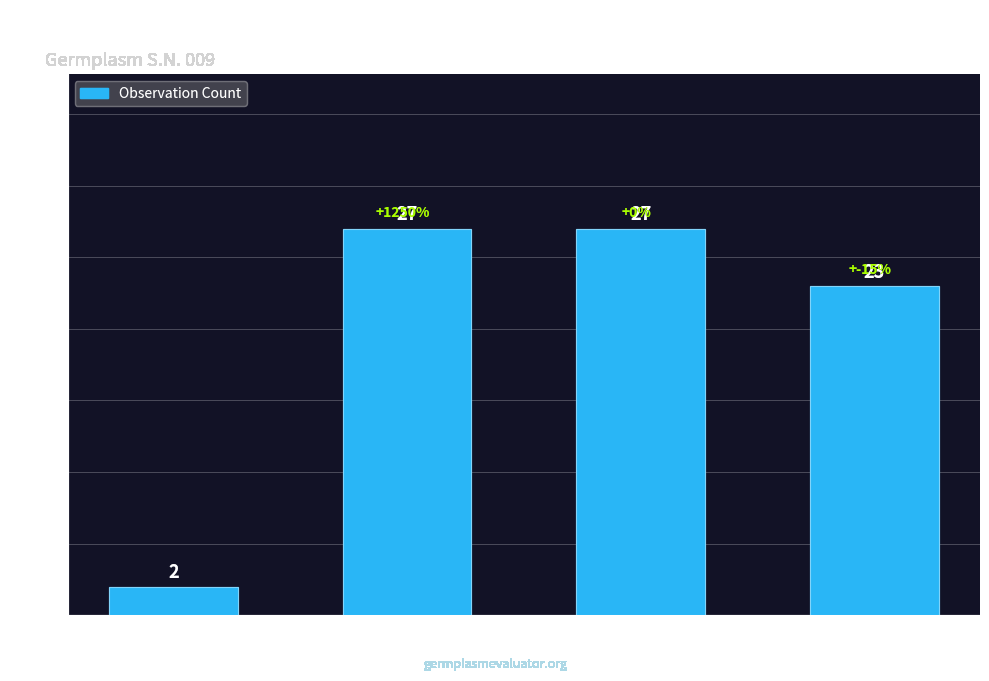

Rank the categories by value from lowest to highest.

Before2006, Other, CS12, T14